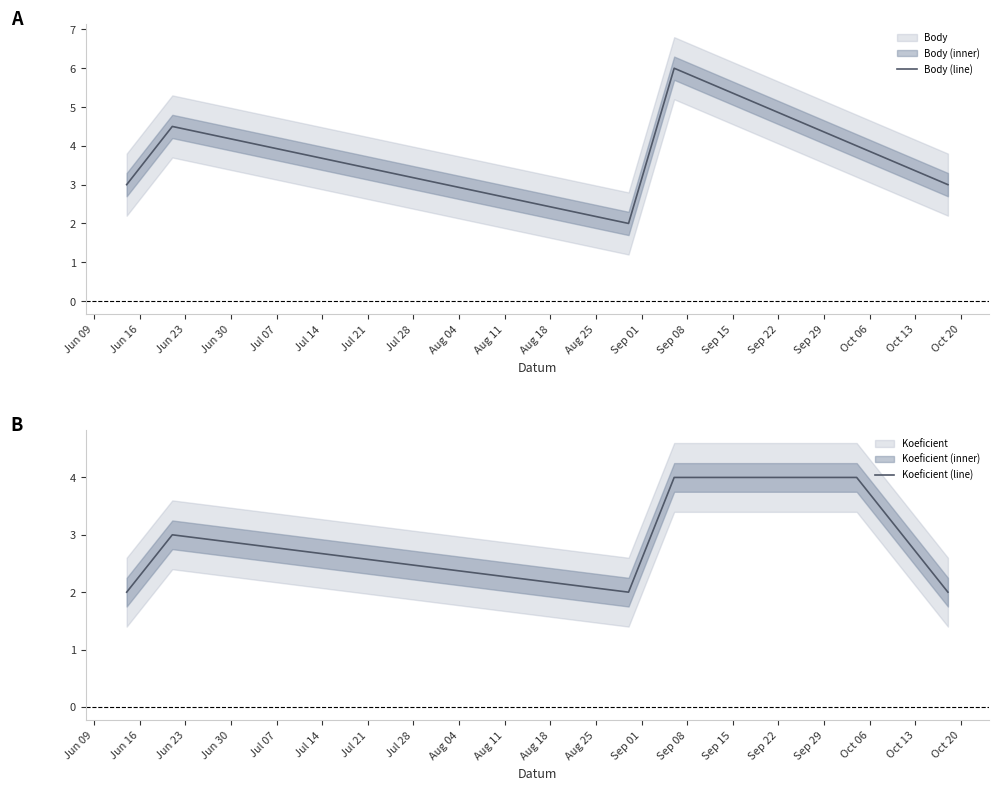

At how many categories does at least one series exceed 3?

3